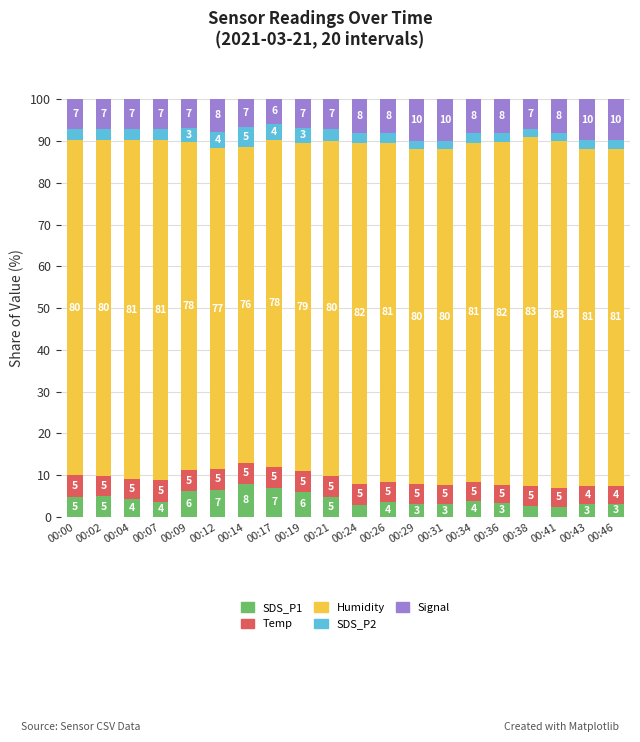

Which category has the highest value in the SDS_P1 series?

00:14